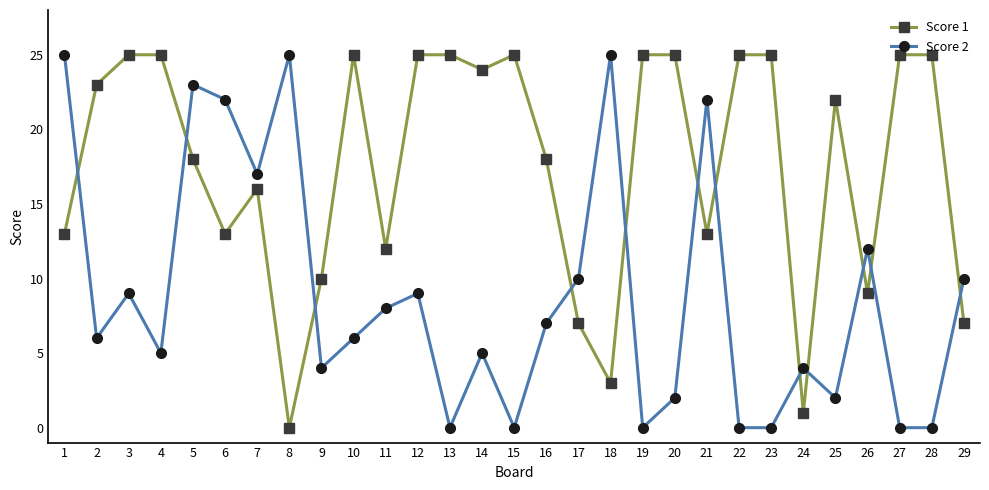

True or false: Score 2 and Score 1 intersect in this chart.

True